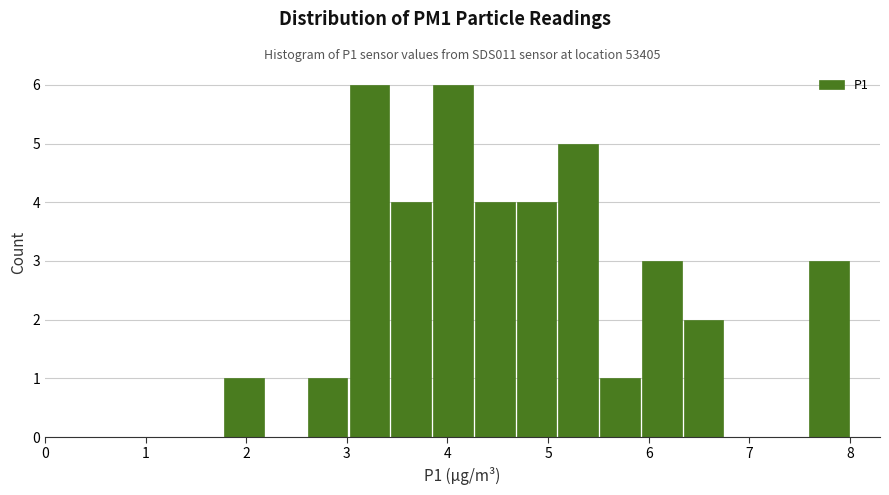

Reading left to right, list every bar in this chart as the range it spans on the x-axis followed by its height. Neither the bar edges nor the heights are printed on the chart, so give them approximately, as read against the axes.

1.8 to 2.2: 1
2.2 to 2.6: 0
2.6 to 3.0: 1
3.0 to 3.4: 6
3.4 to 3.8: 4
3.8 to 4.3: 6
4.3 to 4.7: 4
4.7 to 5.1: 4
5.1 to 5.5: 5
5.5 to 5.9: 1
5.9 to 6.3: 3
6.3 to 6.8: 2
6.8 to 7.2: 0
7.2 to 7.6: 0
7.6 to 8.0: 3